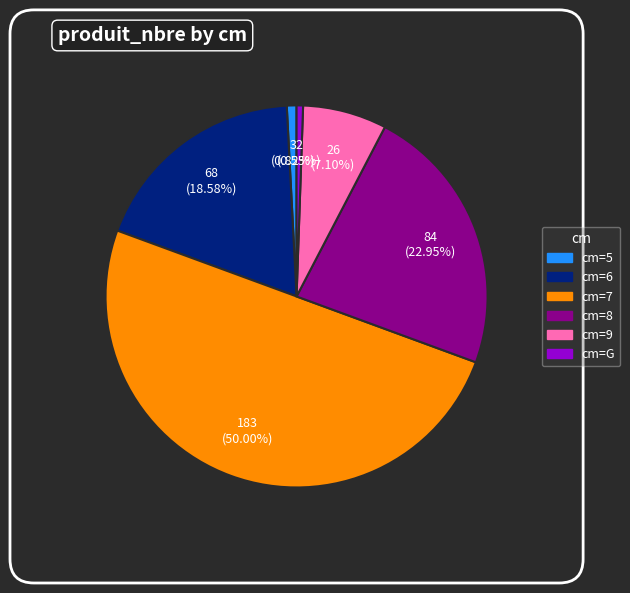

Count the number of slices in the pie.

6